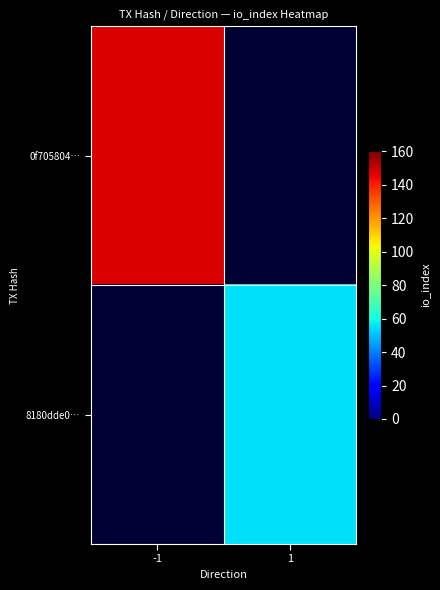

What is the minimum value shown in the chart?

55.0